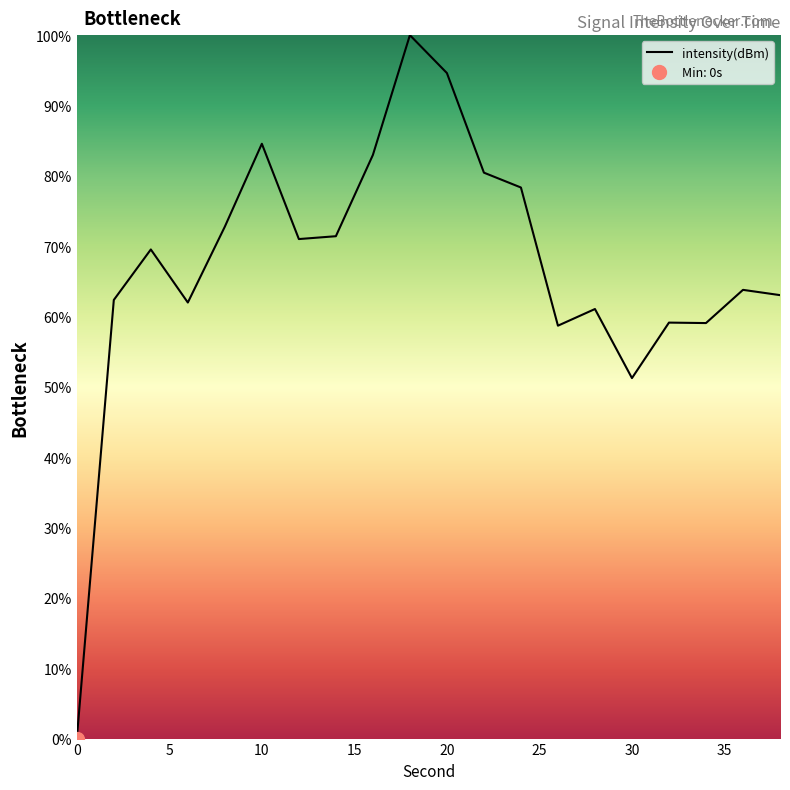

Where is intensity(dBm) nearest to the value 50?

30